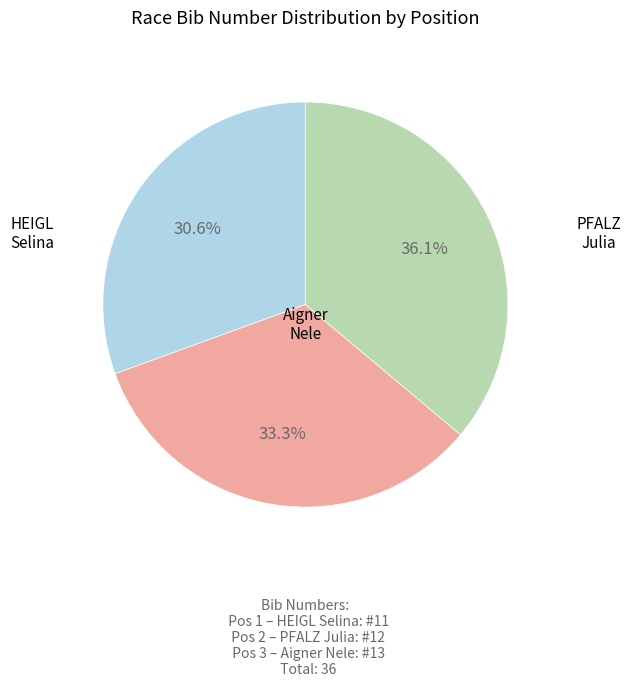

Is there a majority slice in this chart?

No